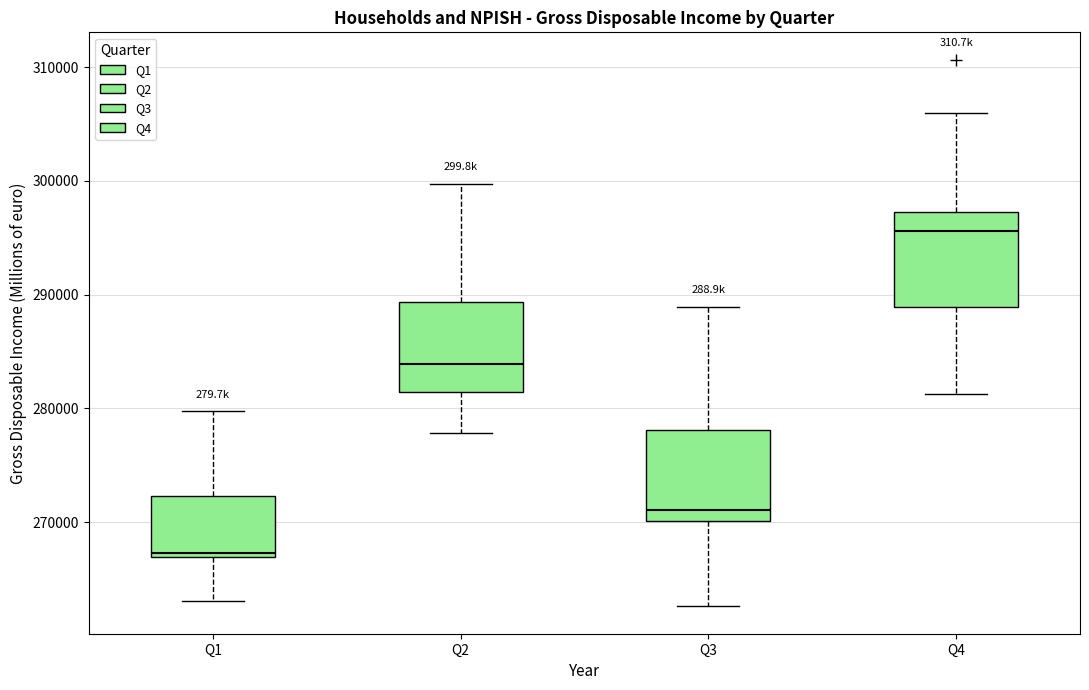

Reading left to right, read every box against the y-axis: the position of its median line, the range the box covers, and the ends of its whiskers. The values are not printed on the chart, so give them approximately, as read against the axis.

Q1: median 267000 (just above the box's lower edge), box 267000 to 272000, whiskers 263000 to 280000
Q2: median 284000, box 281000 to 289000, whiskers 278000 to 300000
Q3: median 271000, box 270000 to 278000, whiskers 263000 to 289000
Q4: median 296000, box 289000 to 297000, whiskers 281000 to 306000